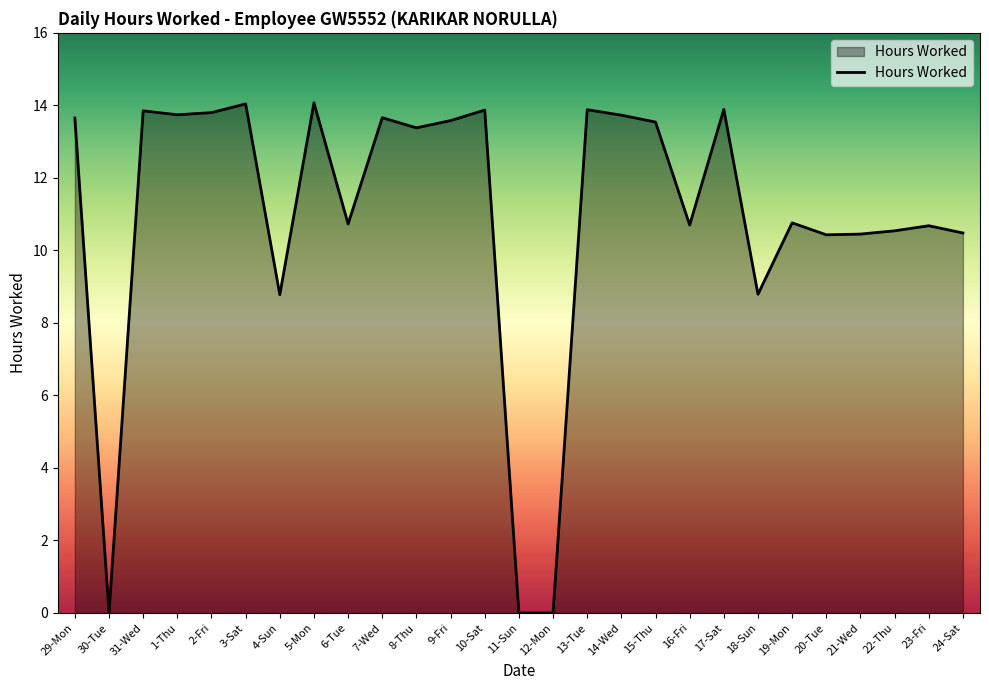

True or false: the data shows 13.8 at 31-Wed.

True